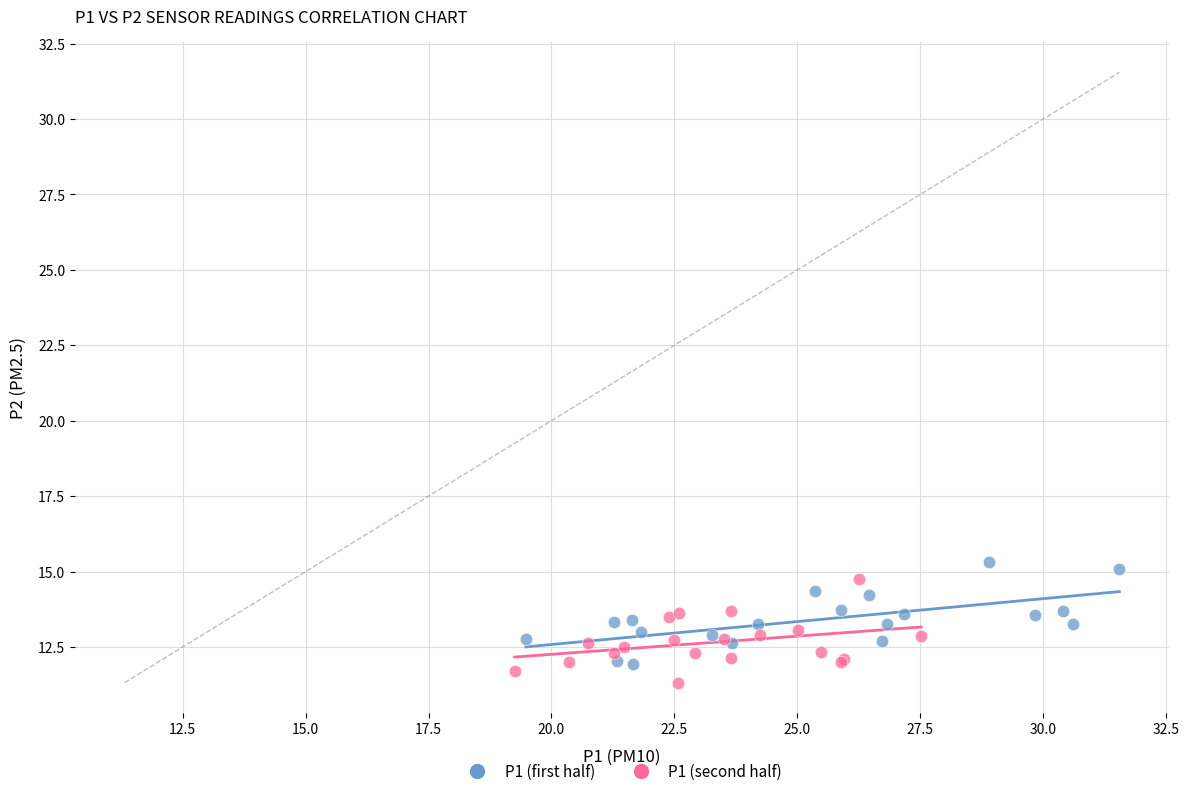

What are all the series names shown in the legend?

P1 (first half), P1 (second half)